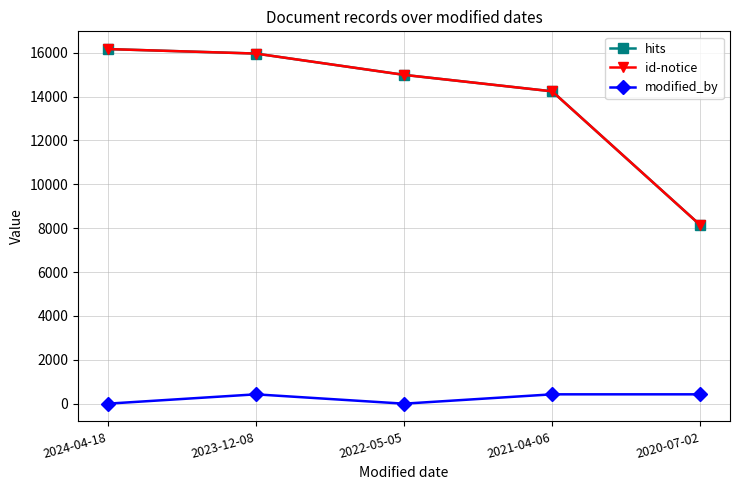

Does the chart have visible grid lines?

Yes